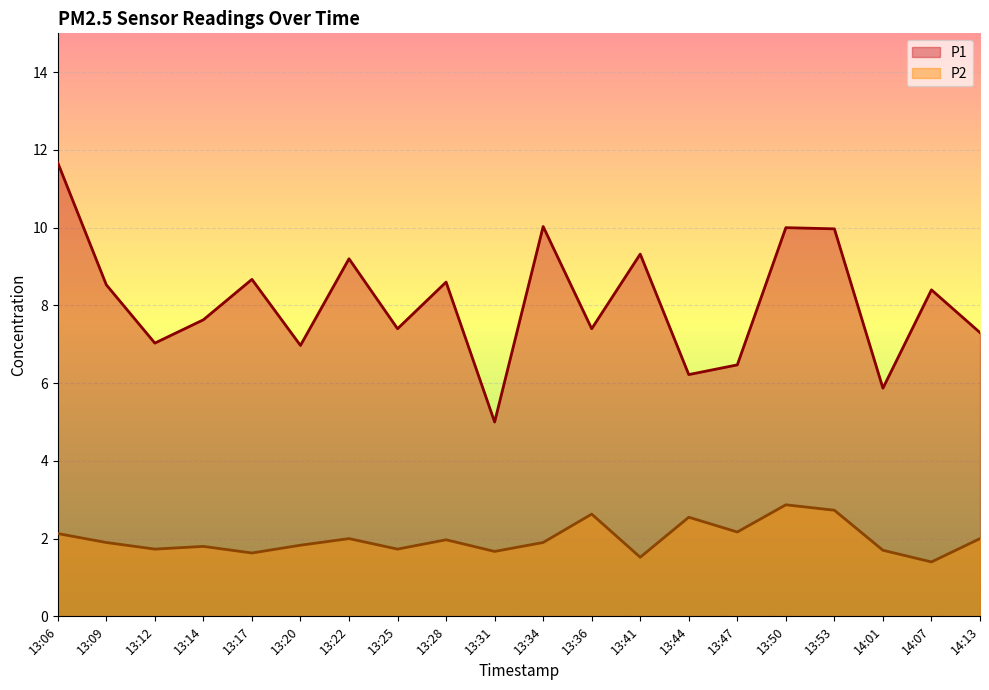

At which label does P1 first exceed 8?

13:06